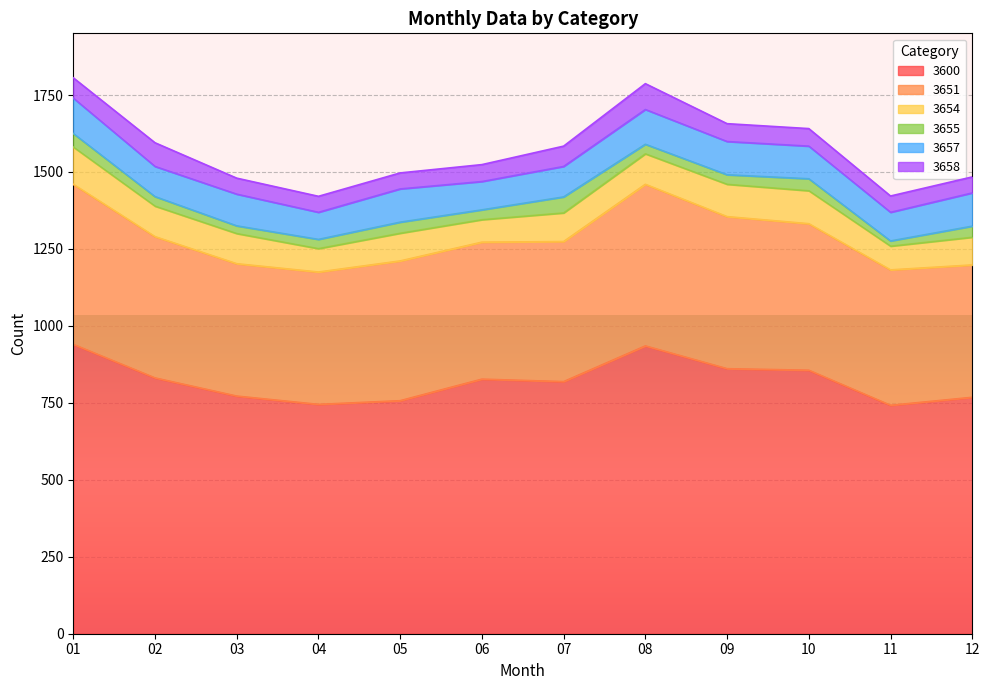

Reading right to left, extract all data points from this chart.

3600: 768	742	856	861	935	819	827	757	745	772	831	940
3651: 430	440	476	494	525	455	445	454	430	430	459	520
3654: 90	77	107	105	99	93	73	90	76	98	99	121
3655: 36	17	39	31	31	52	32	36	30	25	31	44
3657: 108	93	106	108	113	99	92	108	88	103	98	115
3658: 52	53	57	58	84	66	55	52	52	52	77	66